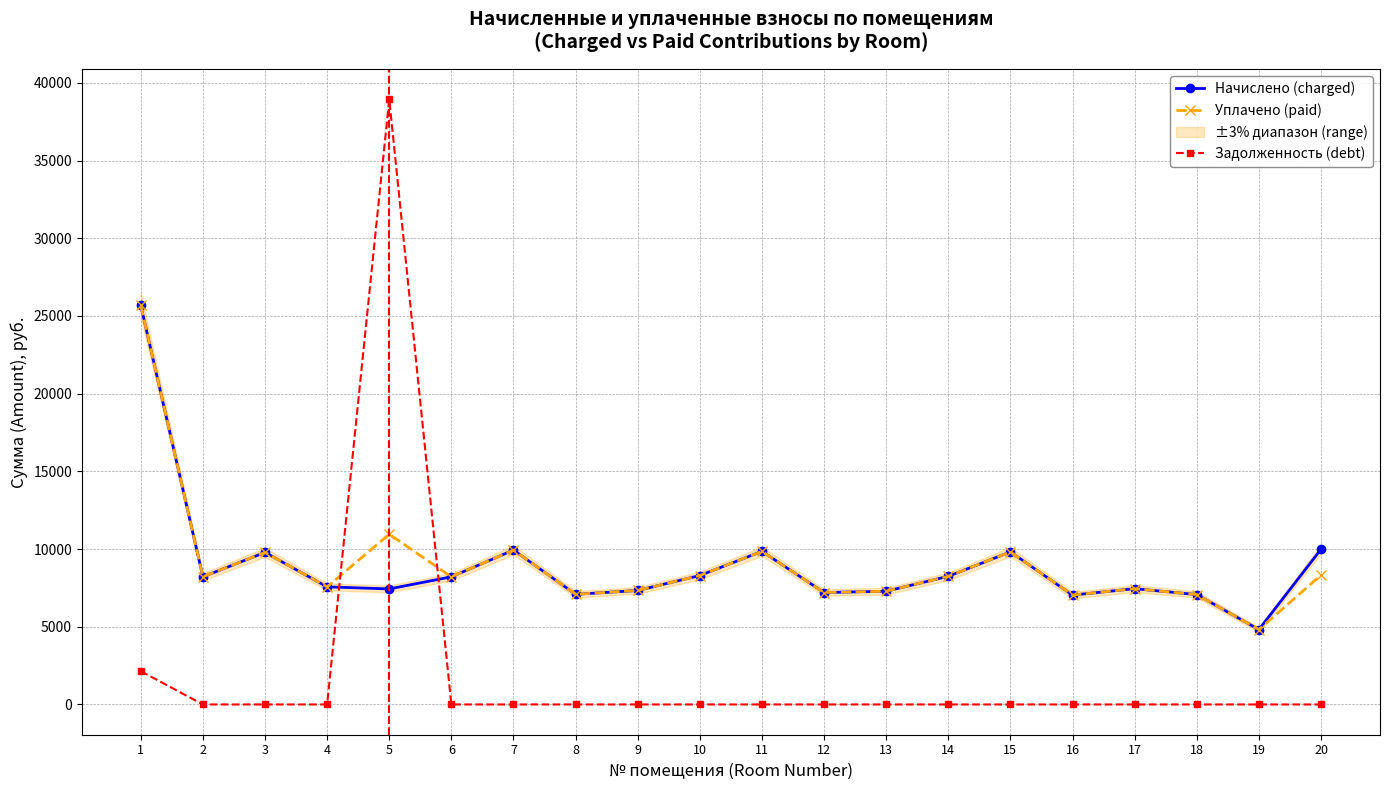

Does the chart have visible grid lines?

Yes